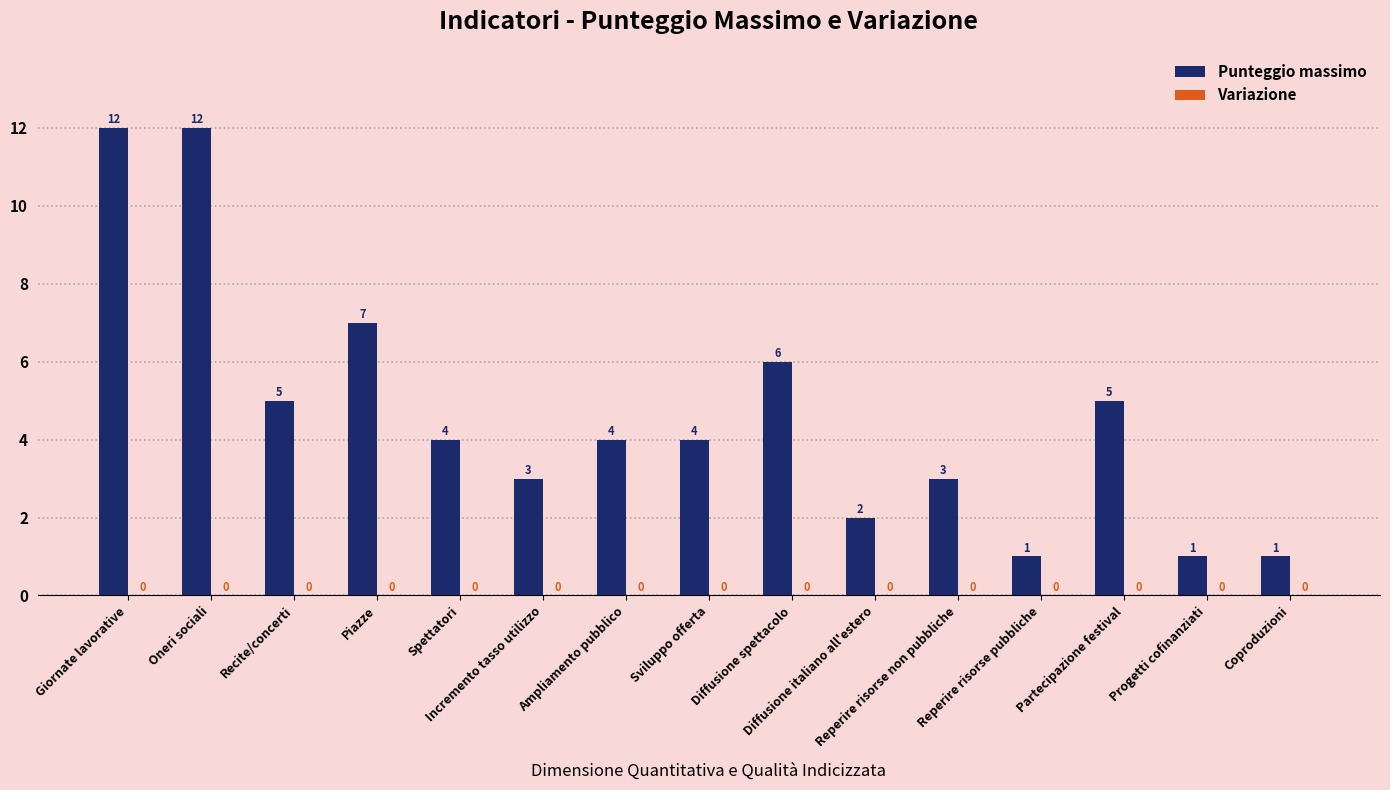

What is the label of the 2nd bar from the right?

Progetti cofinanziati